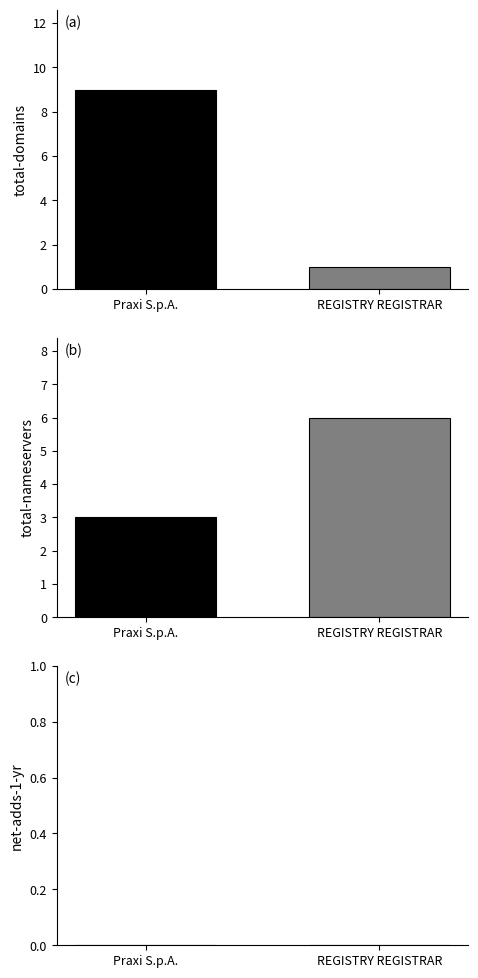

At REGISTRY REGISTRAR, list the series in order from smallest to largest.

net-adds-1-yr, total-domains, total-nameservers